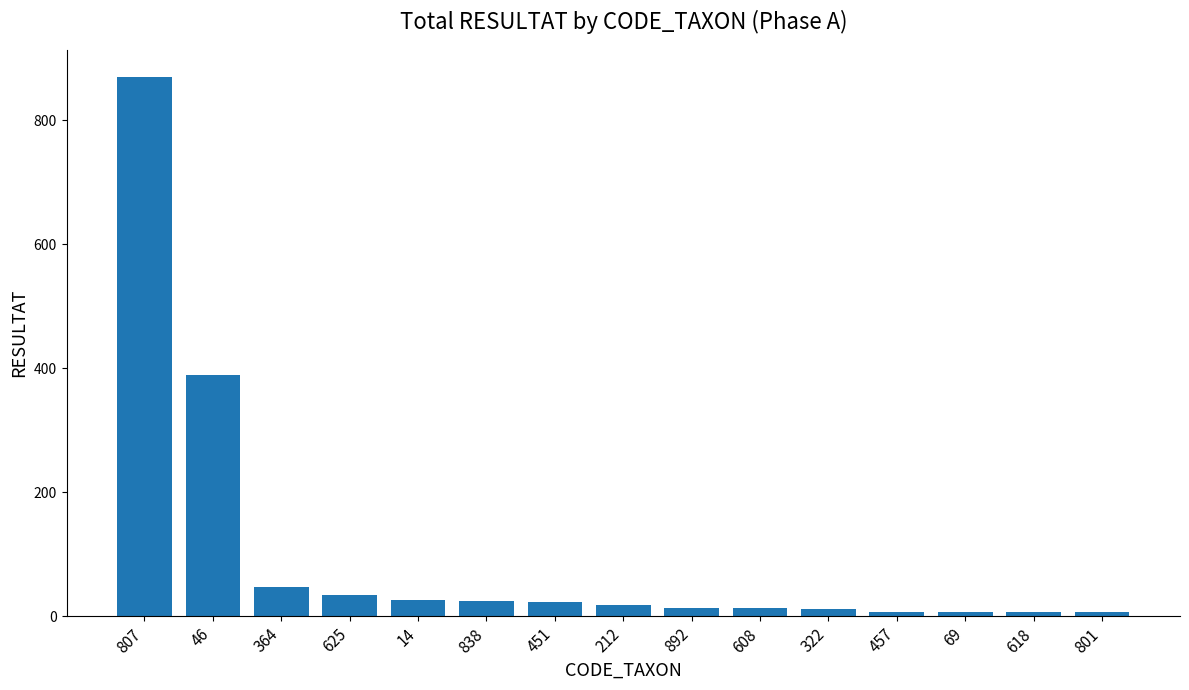

At which category does the chart reach its peak across all series?

807